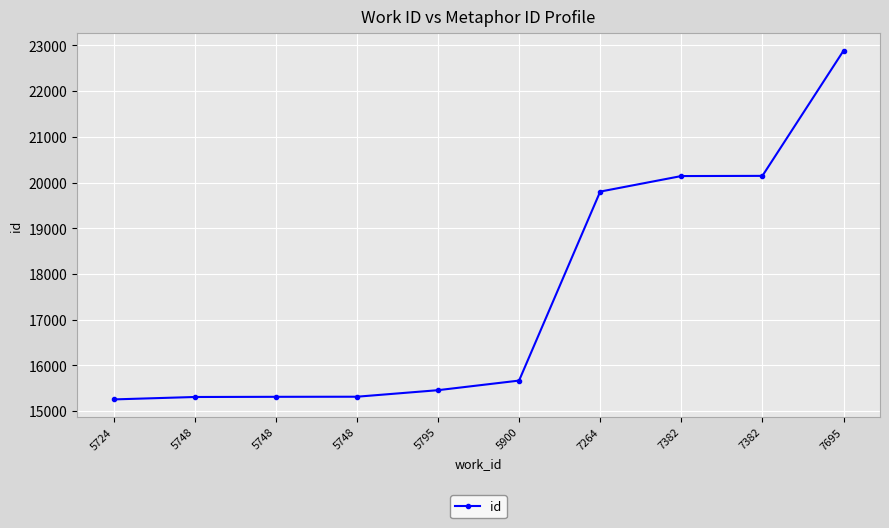

Reading right to left, what are all the values shown in this chart?

7695=22884	7382=20146	7382=20142	7264=19802	5900=15667	5795=15457	5748=15314	5748=15312	5748=15308	5724=15255